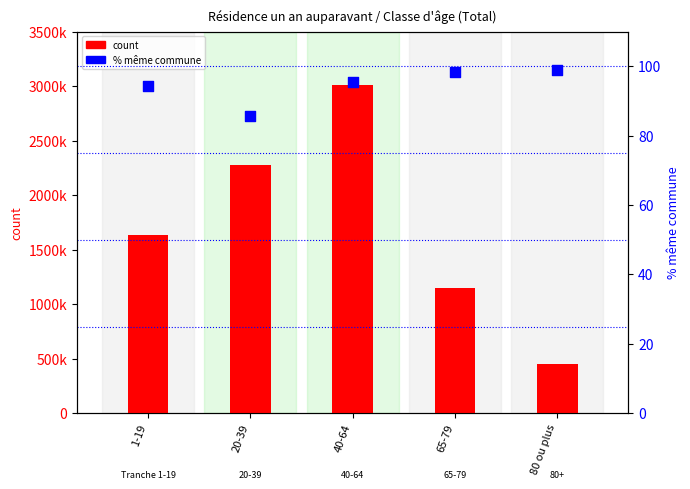

Which series has the largest Y range (max minus min)?

count